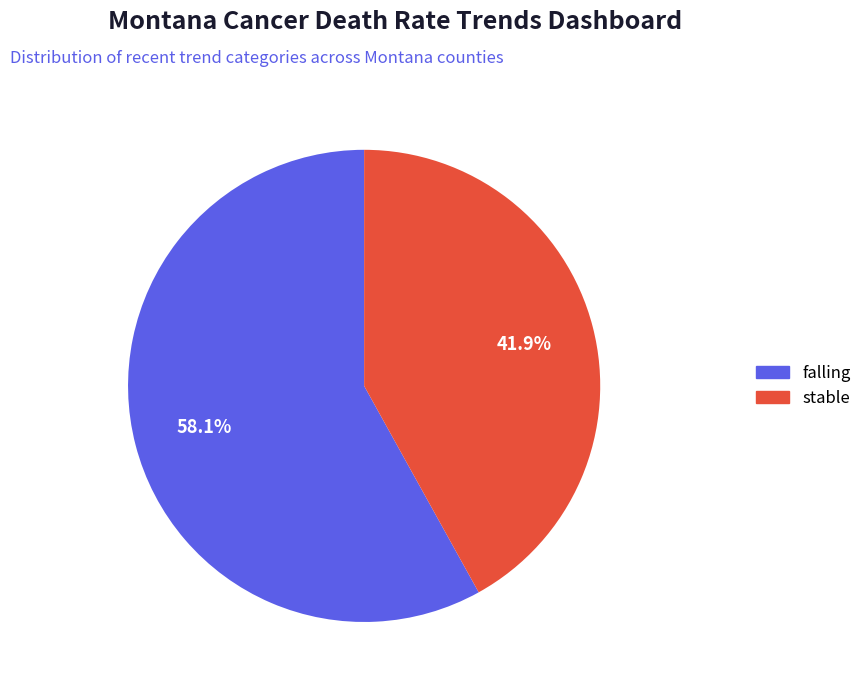

What percentage is the falling slice, to the nearest percent?

58%